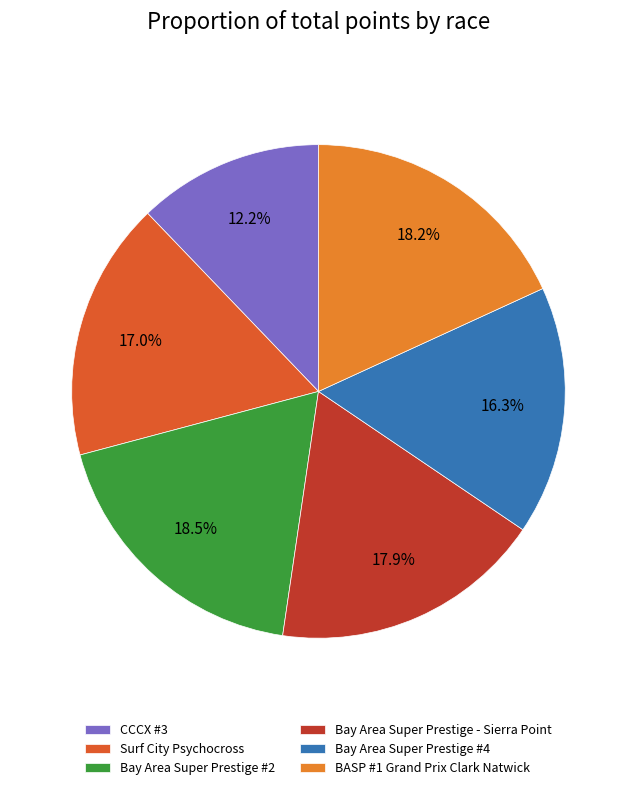

How many segments does this pie chart have?

6